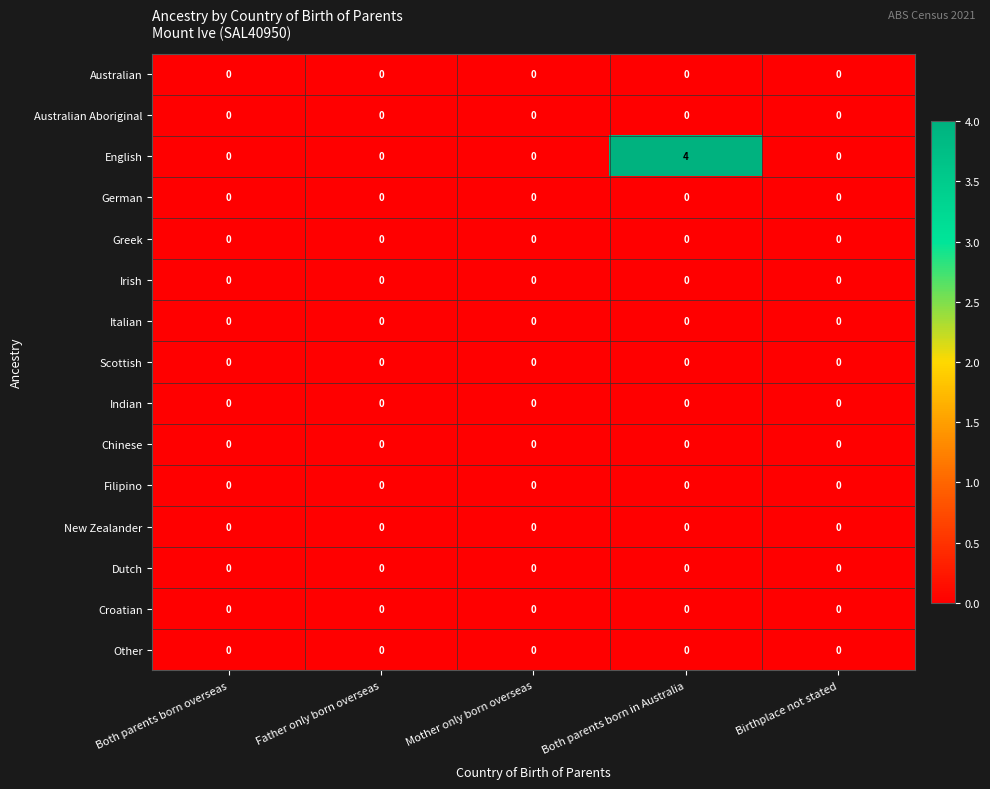

Which series has the widest spread of values?

English